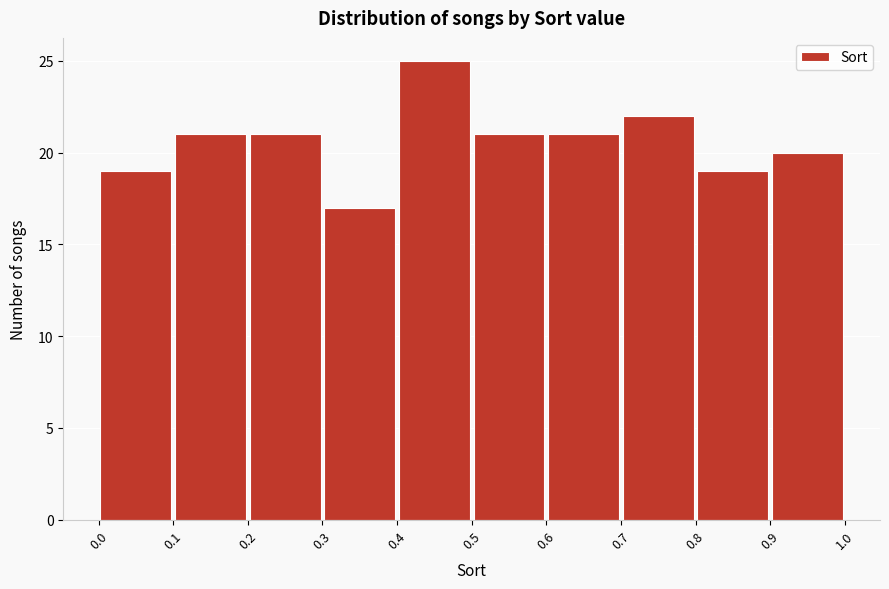

Which range on the x-axis has the tallest bar?

0.4 to 0.5